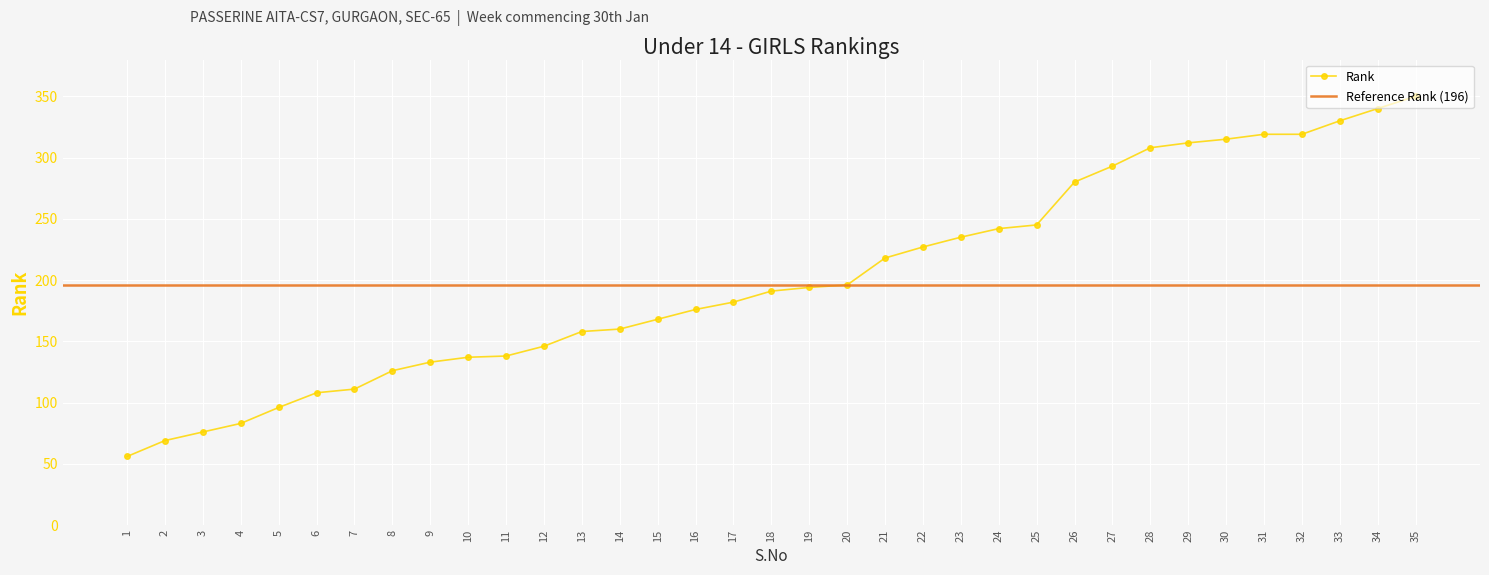

How many data points are above 191?

17